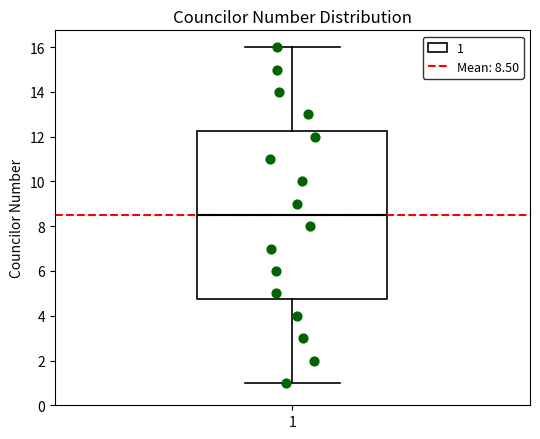

Transcribe this box plot: give where the median line is, the range the box spans, and where the two whiskers end, as read against the y-axis. The values are not printed on the chart, so give them approximately, as read against the axis.

median 8.6, box 4.8 to 12.2, whiskers 1.0 to 16.0